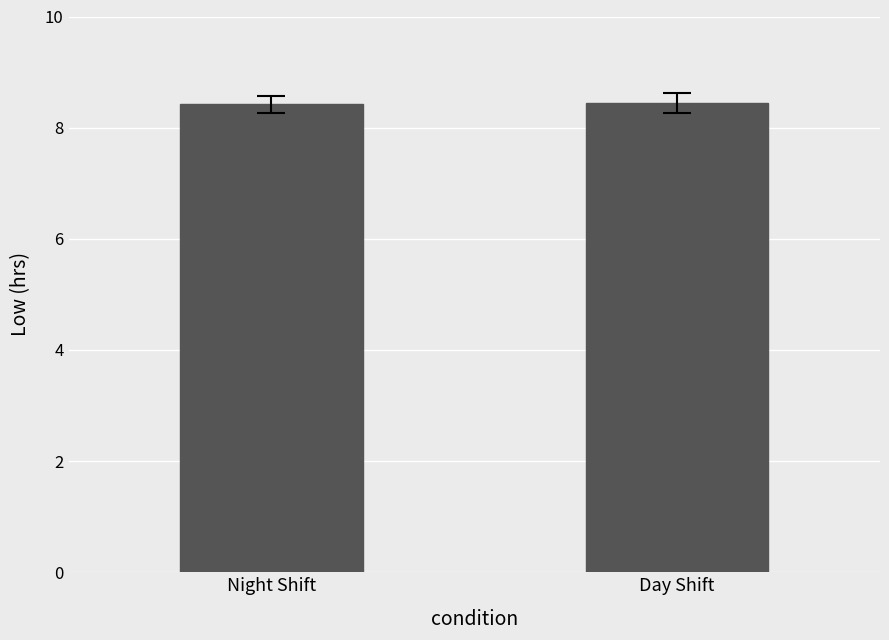

True or false: the data shows 8.4 at Night Shift.

True